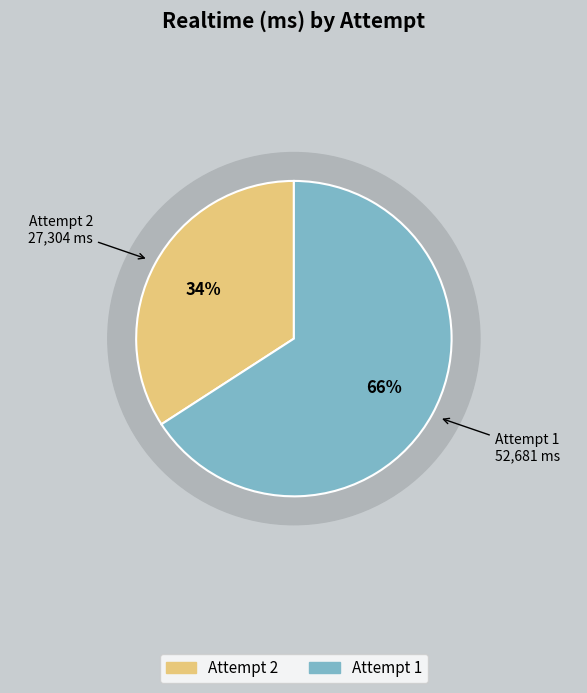

Is there any slice that represents more than half of the pie?

Yes